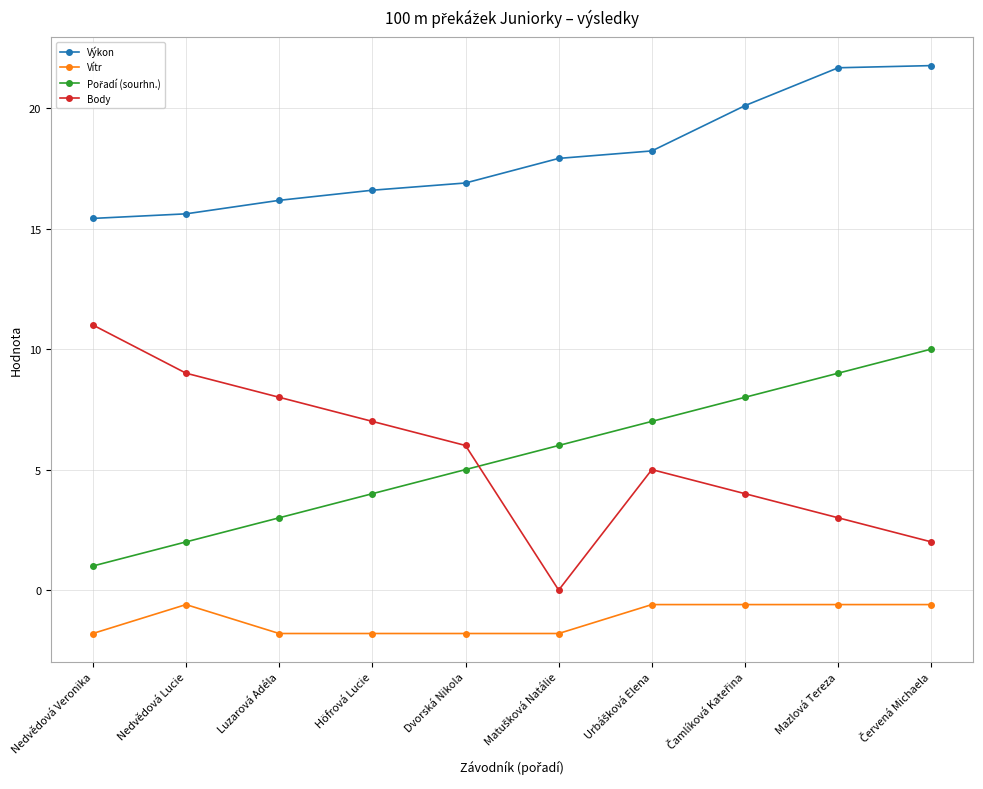

What is the value of the Vítr point at the 2nd from the left?

-0.6